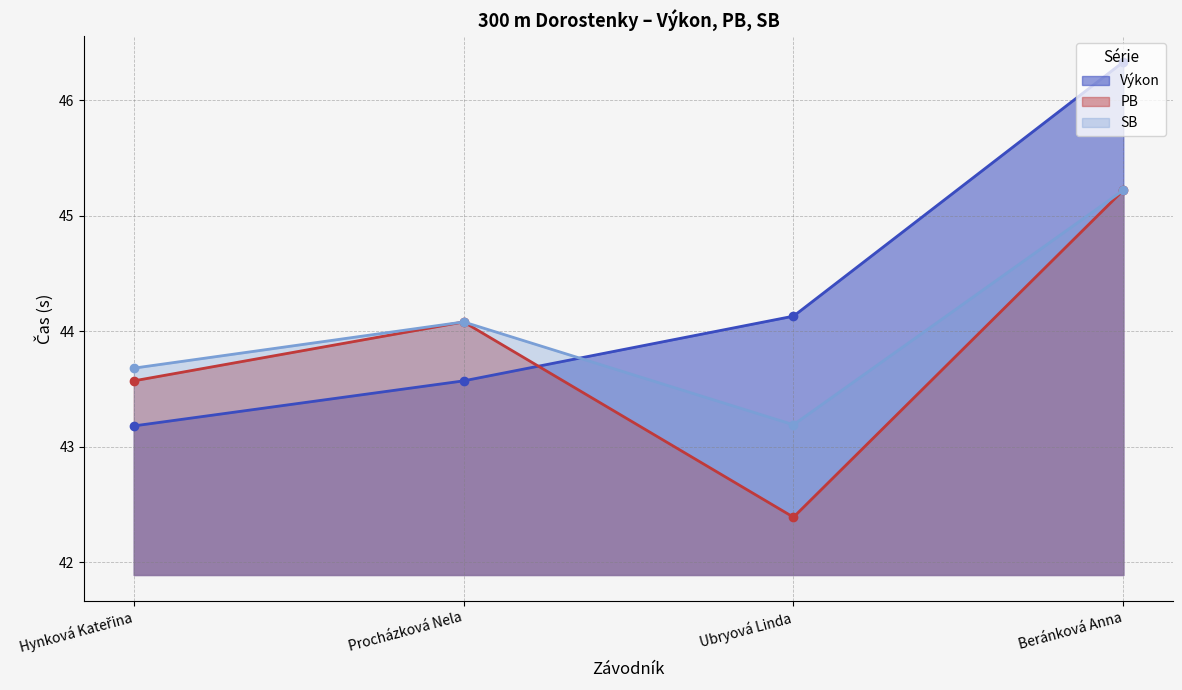

What is the label of the 4th point from the right?

Hynková Kateřina